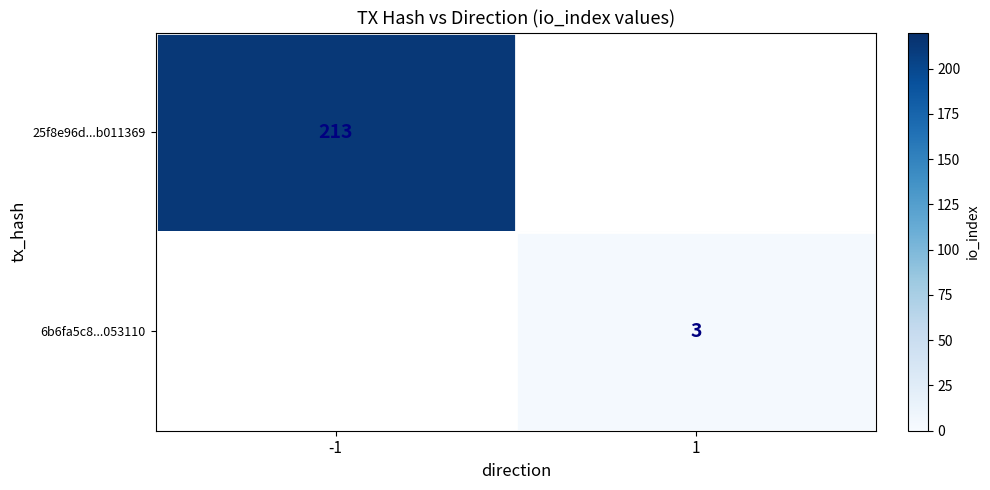

True or false: 25f8e96d...b011369 has a value of 213 at -1.

True